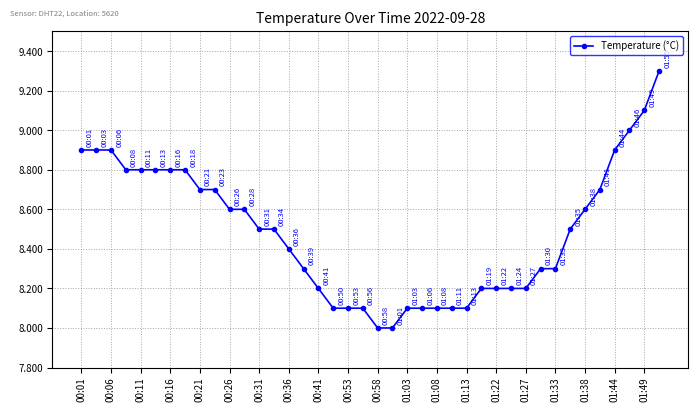

How many data points does each series have?

40